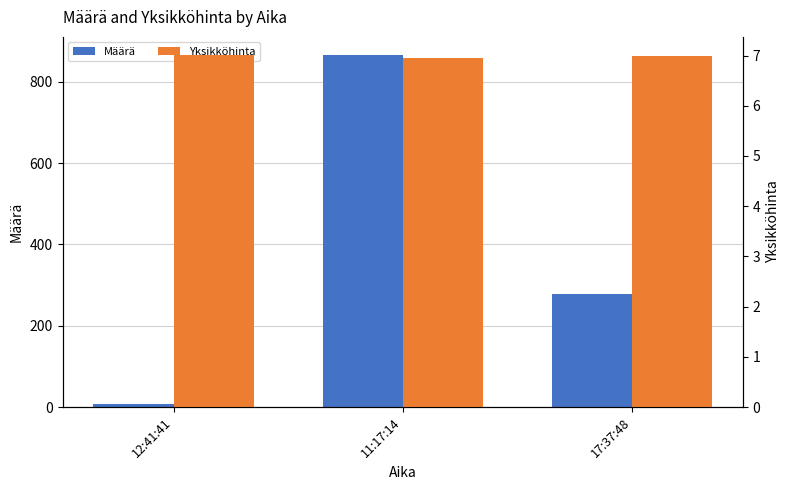

What position from the left is 12:41:41?

1